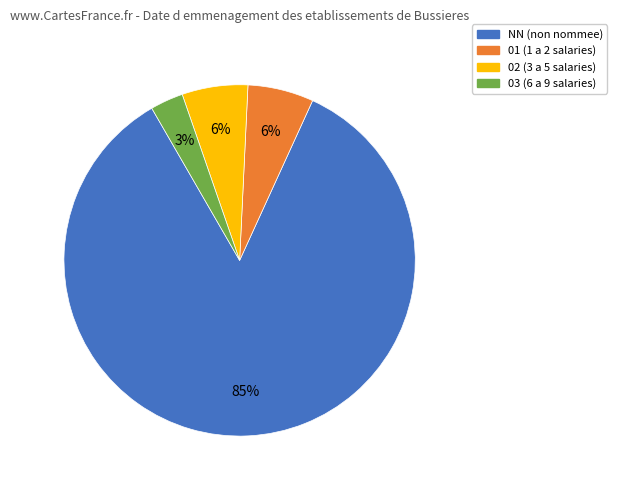

The NN slice represents 79% of the pie. True or false?

False